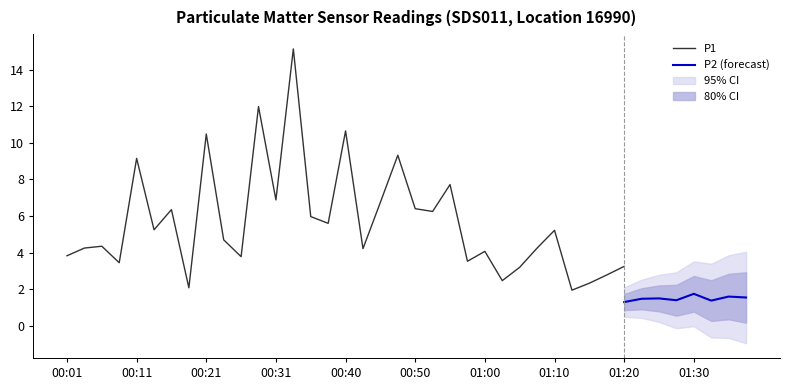

True or false: P1 and P2 cross at least once.

False